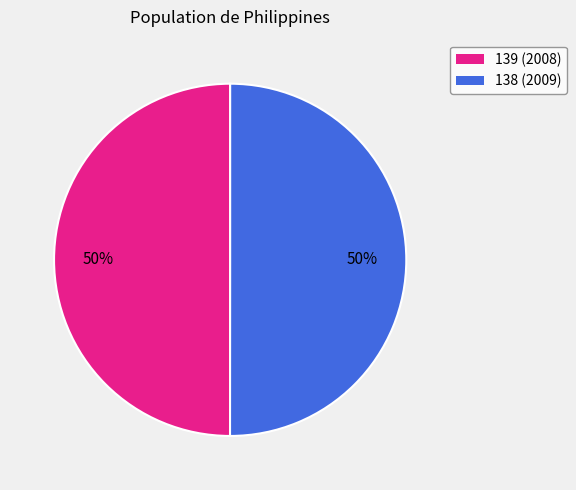

The 138 slice represents 50% of the pie. True or false?

True